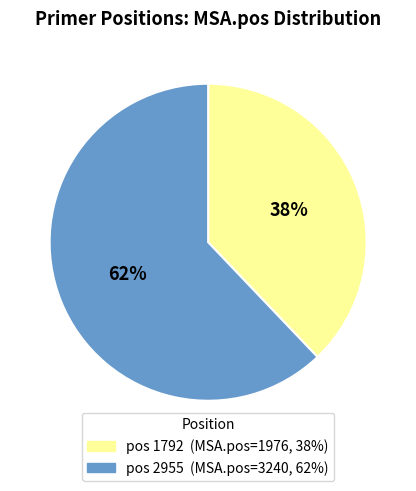

To the nearest percent, what is the average slice percentage?

50%